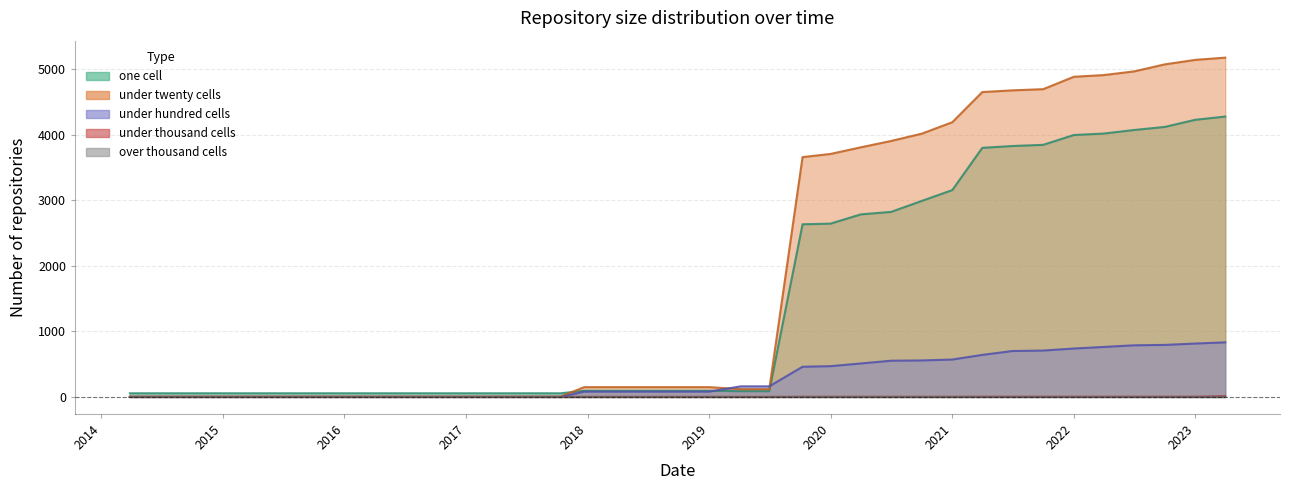

At which category is the sum across all series the highest?

2023-04-01